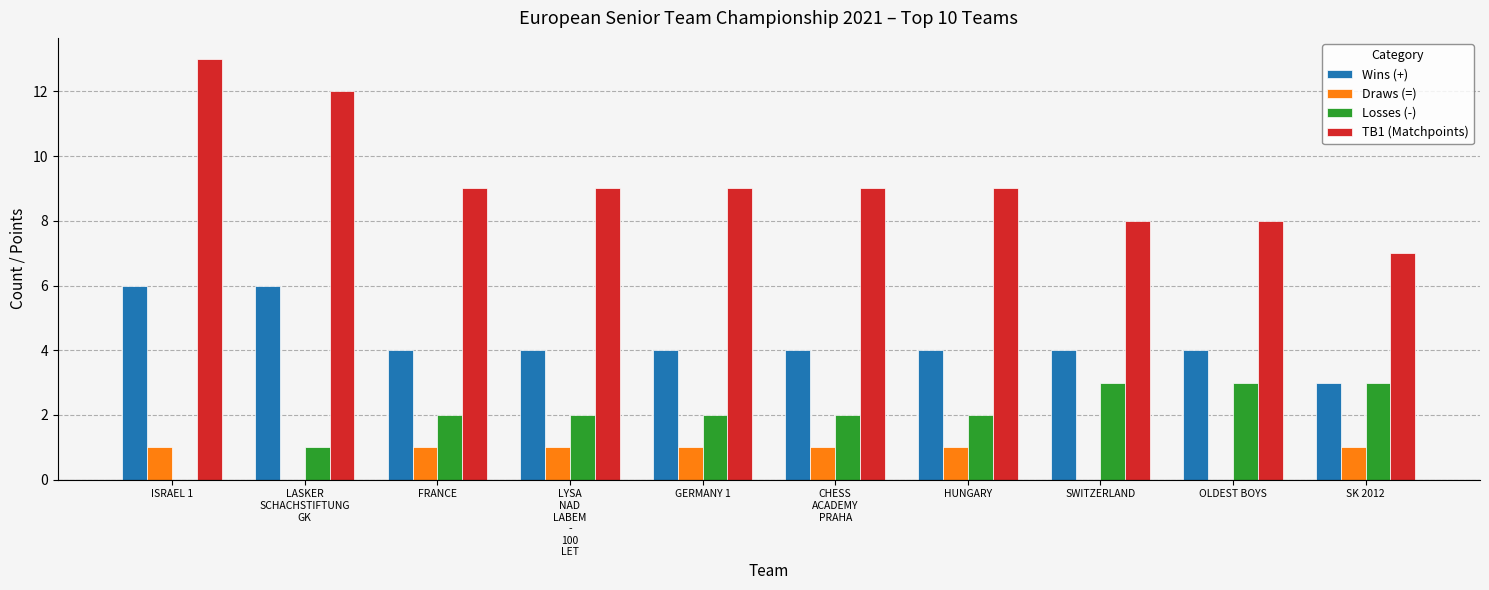

The value of Losses (-) at GERMANY 1 is 4. True or false?

False